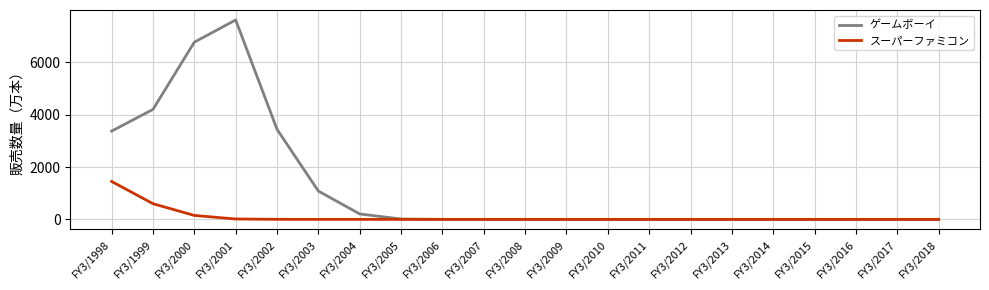

Rank the series by their maximum value, from highest to lowest.

ゲームボーイ, スーパーファミコン